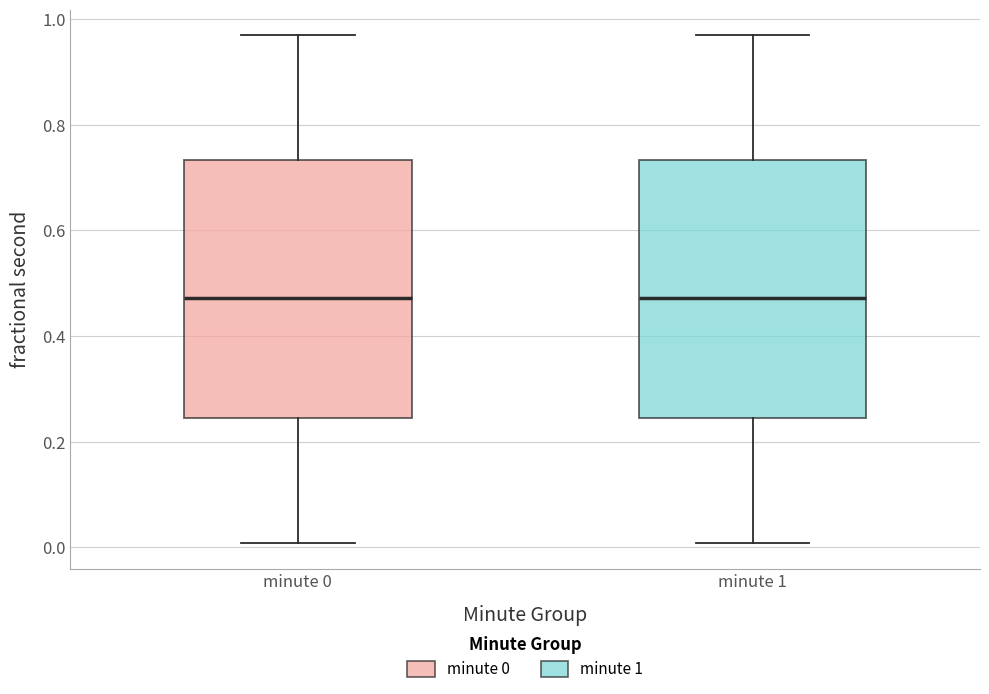

Where does the median line of the box for minute 1 sit on the y-axis? The values are not printed on the chart, so give them approximately, as read against the axis.

0.48